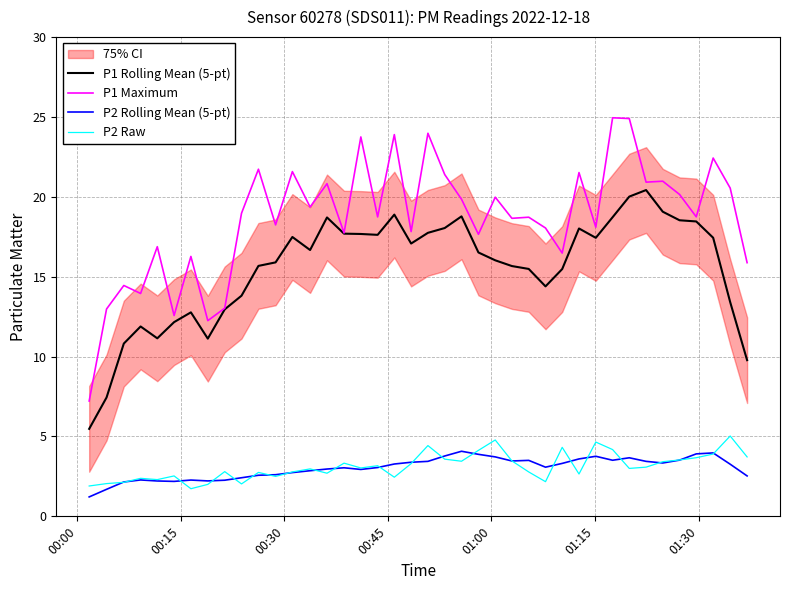

True or false: P1 Maximum and P2 Rolling Mean (5-pt) cross at least once.

False